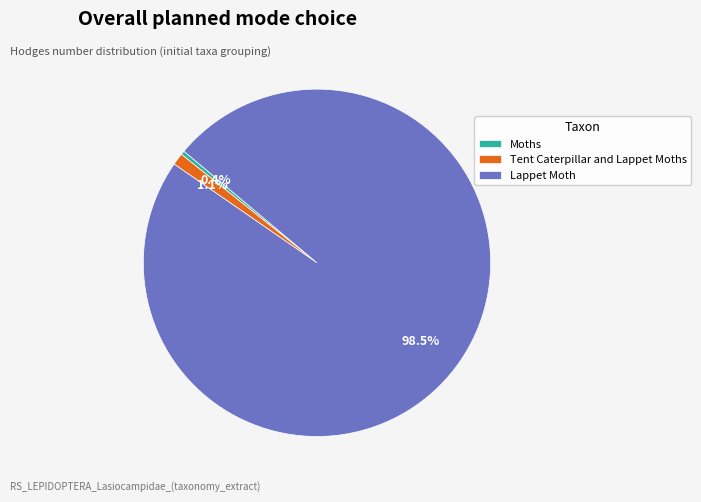

Between Moths and Lappet Moth, which is larger?

Lappet Moth